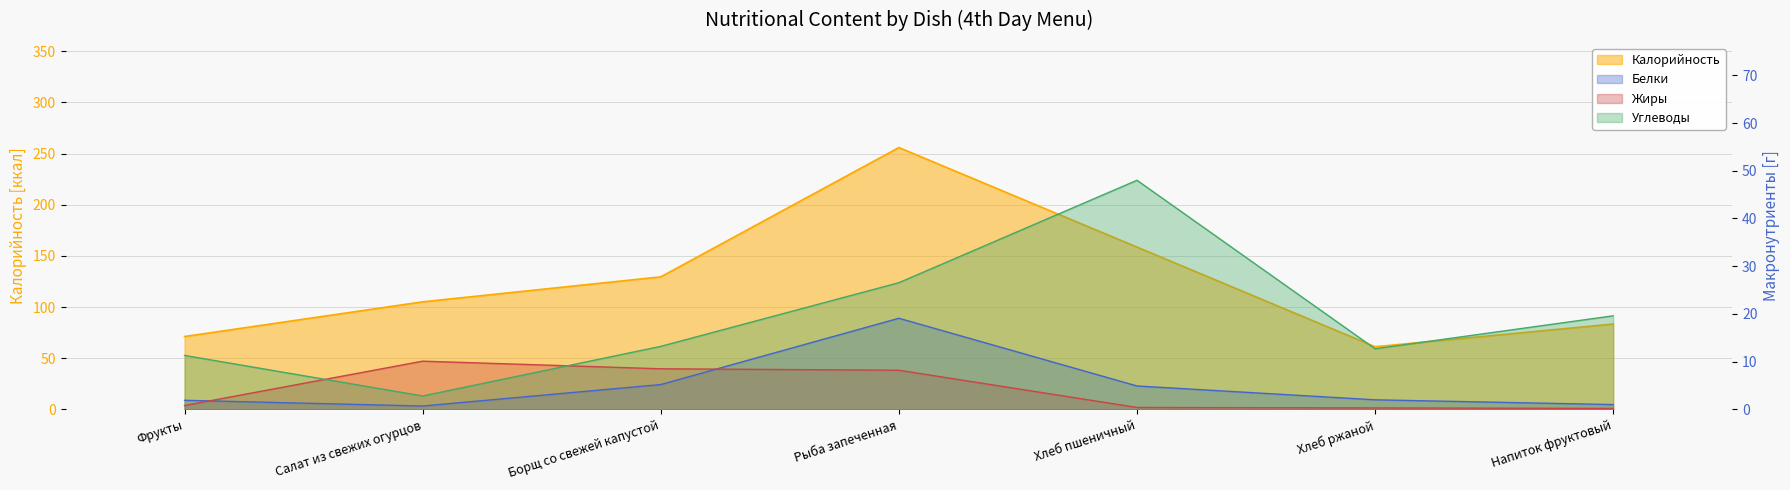

What is the difference between the maximum and second lowest values in the Жиры series?

9.8